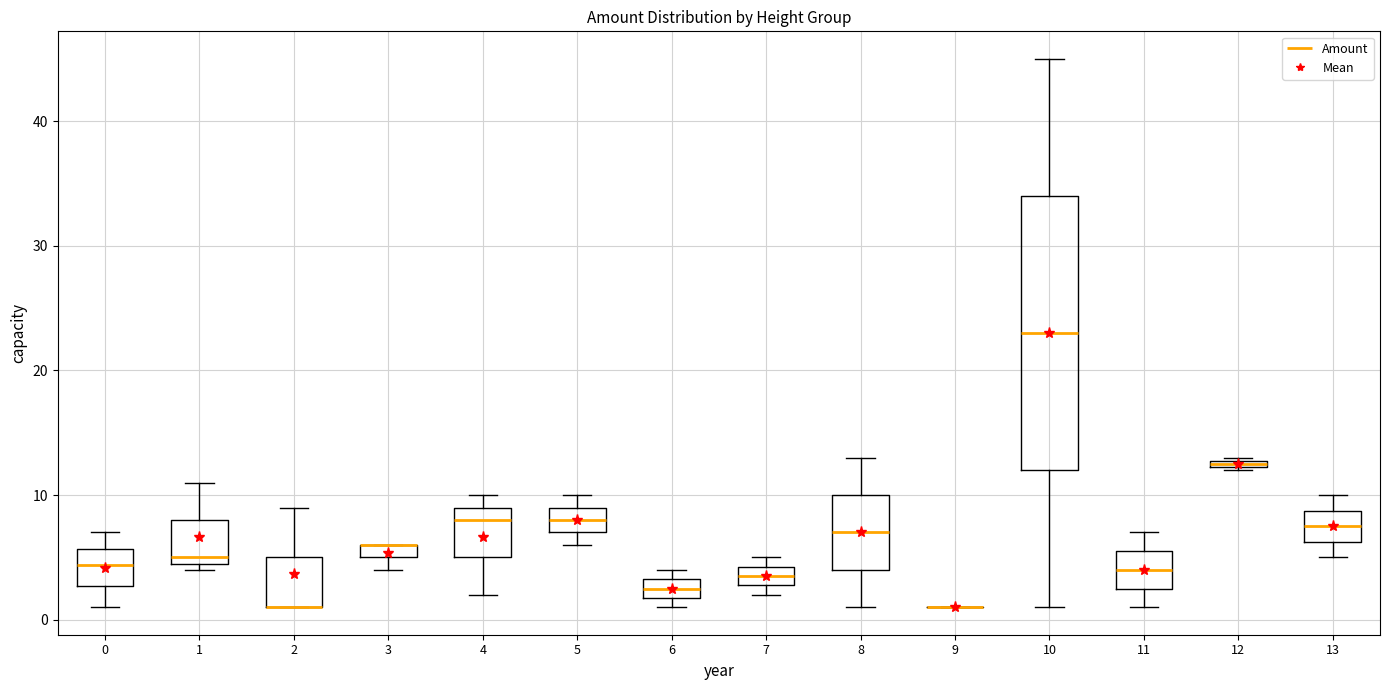

Comparing the boxes themselves (not the whiskers), which one is the tallest?

10